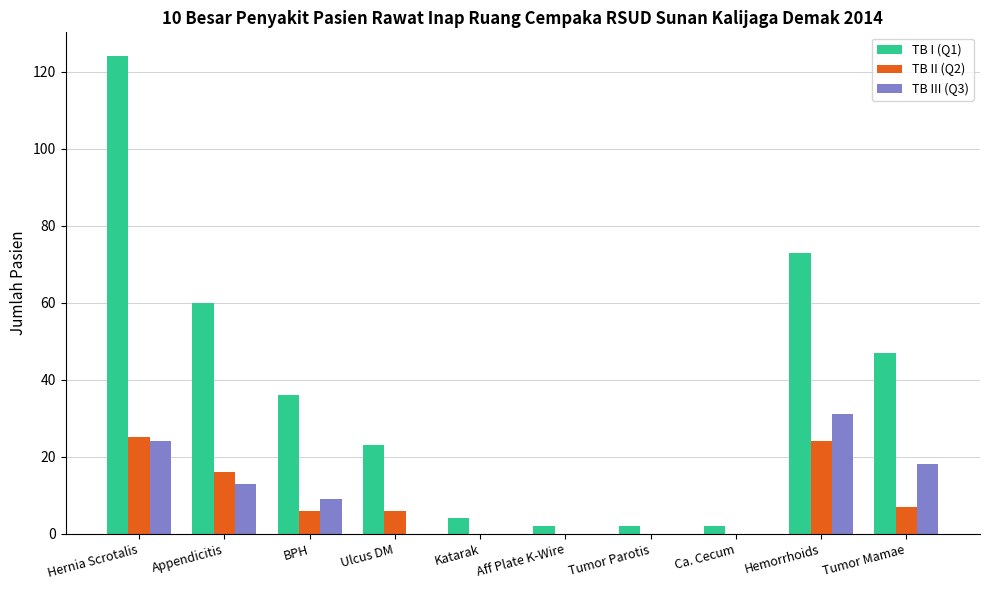

The TB II (Q2) series shows 6 at Ulcus DM. True or false?

True